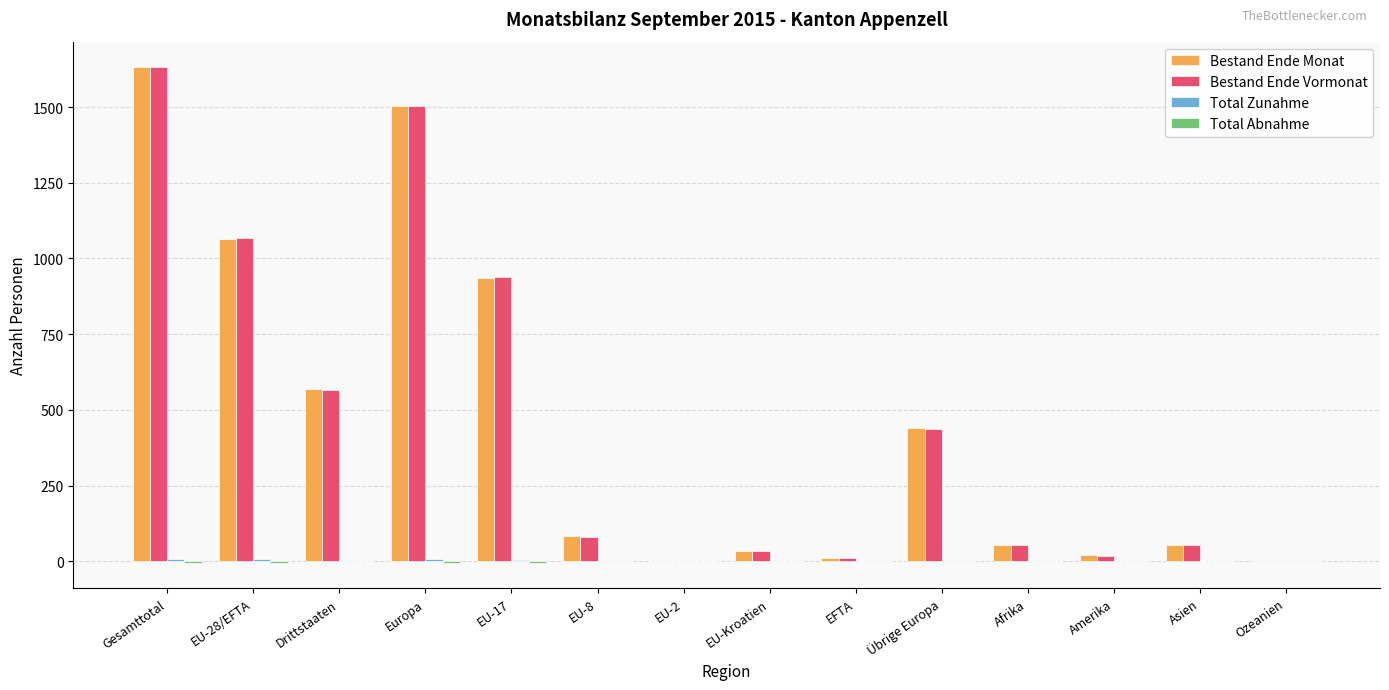

At which category is the sum across all series the highest?

Gesamttotal